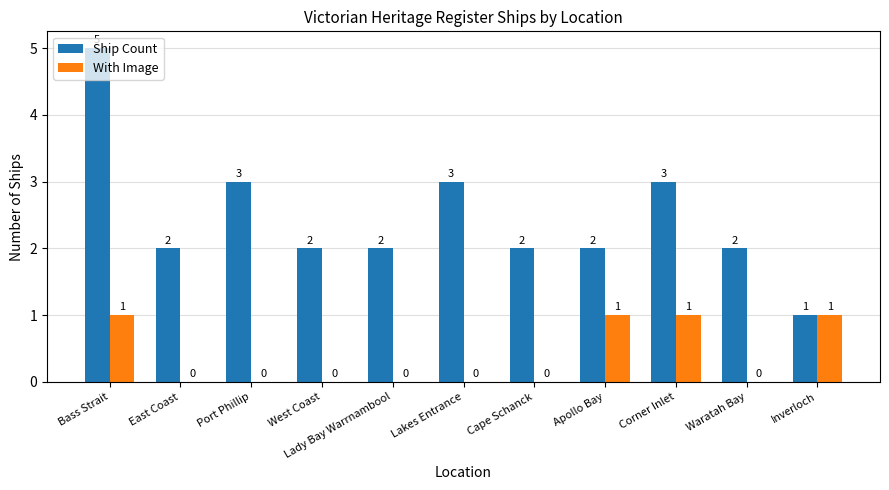

What is the greatest value displayed?

5